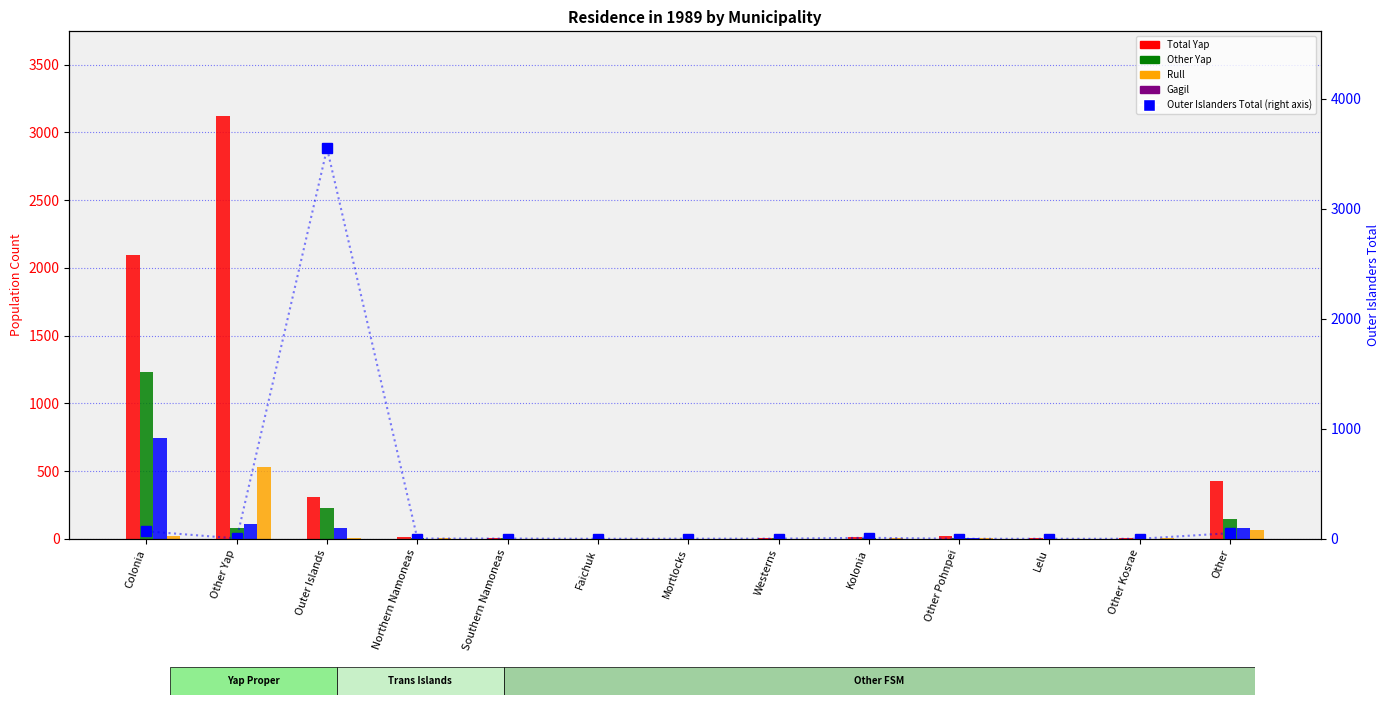

Is the value of Total Yap at Southern Namoneas greater than the value of Weloy at Outer Islands?

No